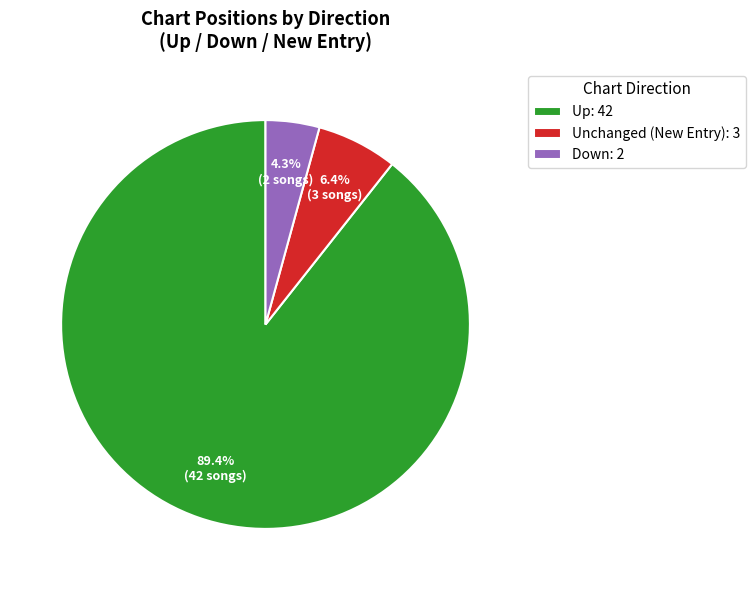

What is the total percentage of Up: 42 and Down: 2?

93.6%